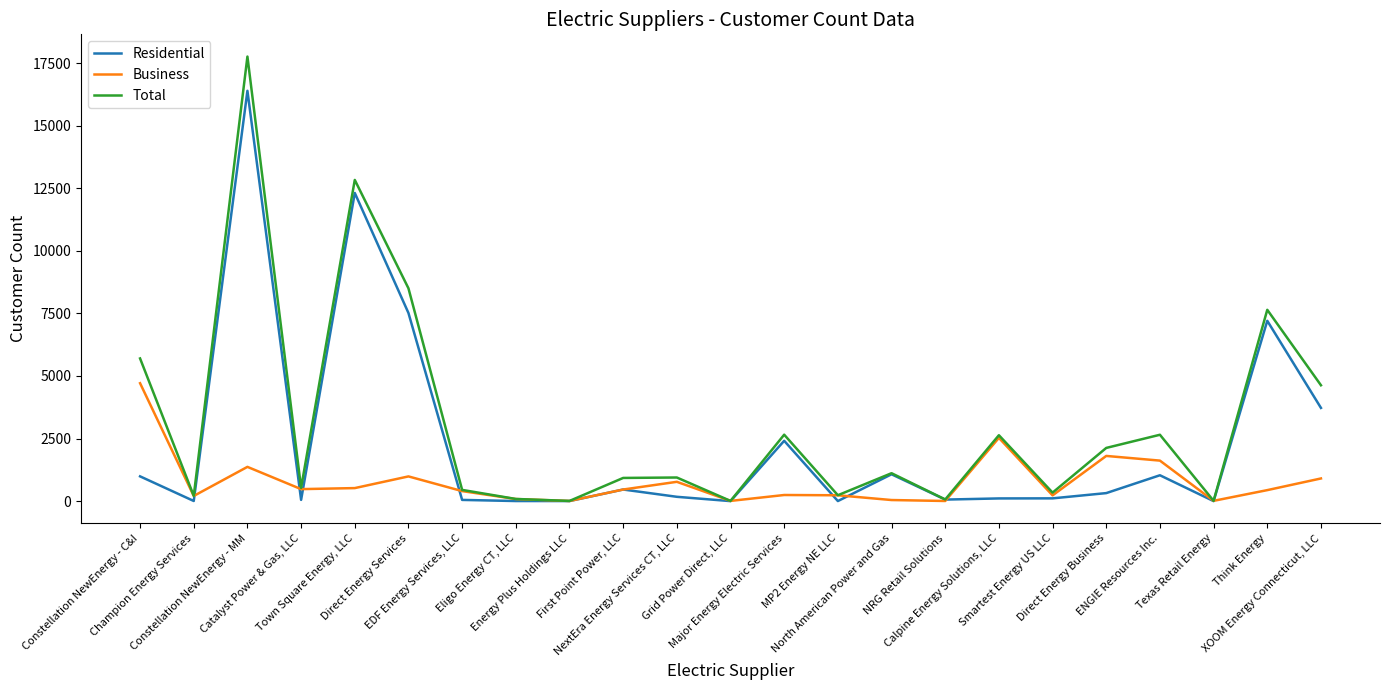

At Town Square Energy, LLC, list the series in order from largest to smallest.

Total, Residential, Business